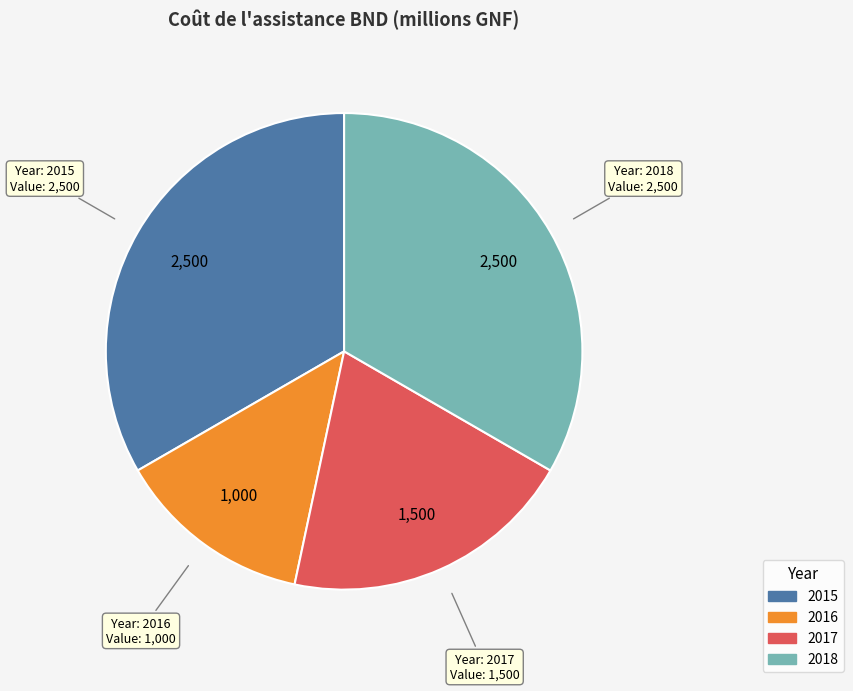

Does any single category account for the majority?

No